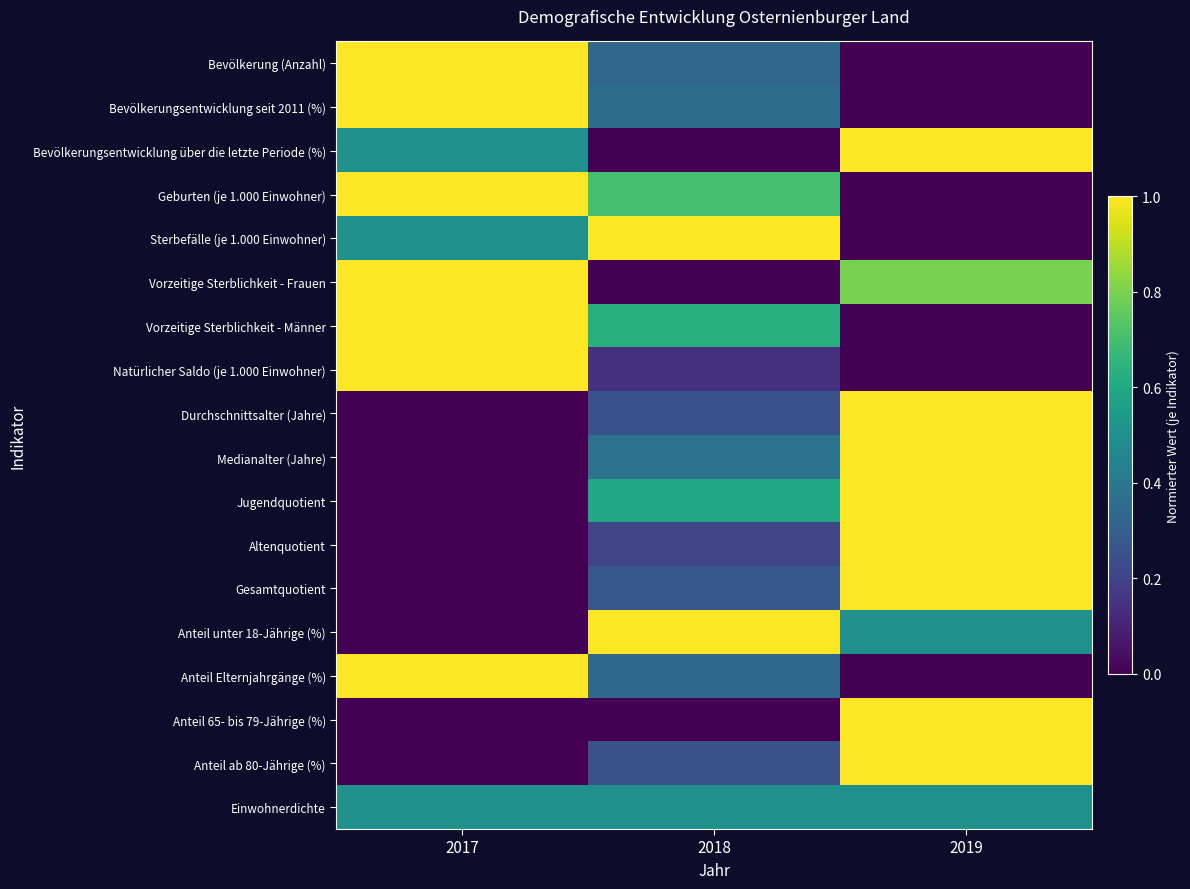

At which category is the sum across all series the highest?

2019